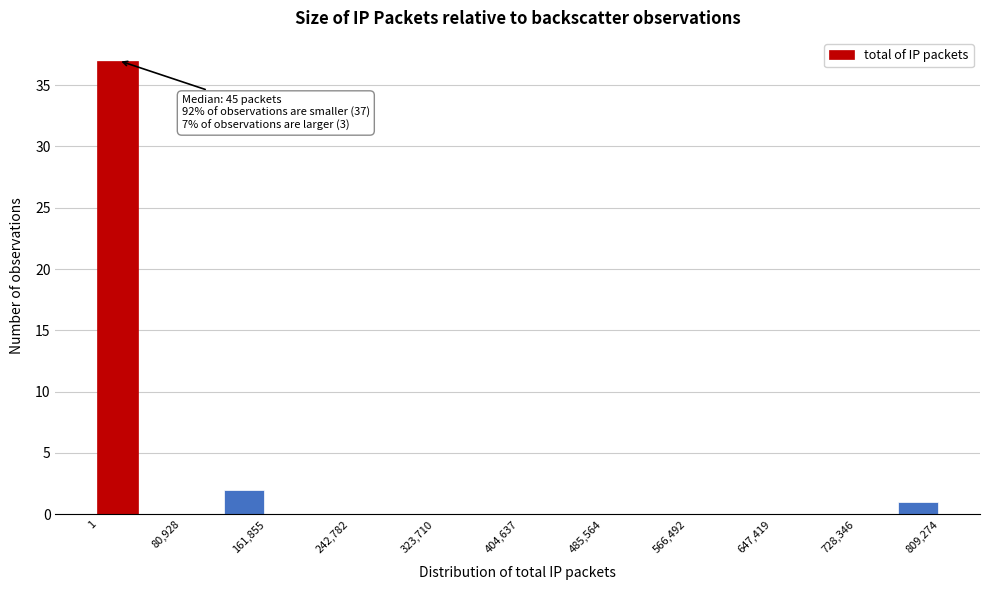

Over which range of the x-axis is the bar tallest?

0 to 40000